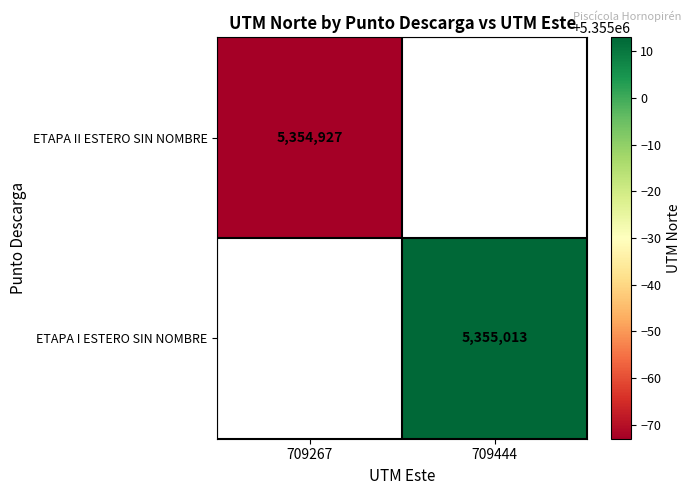

True or false: ETAPA I ESTERO SIN NOMBRE has a value of 5355013 at 709444.

True